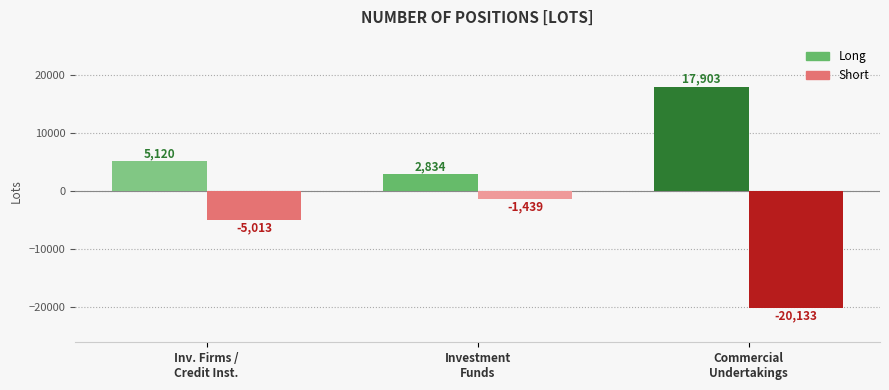

How many data points in Short are above -5013?

1